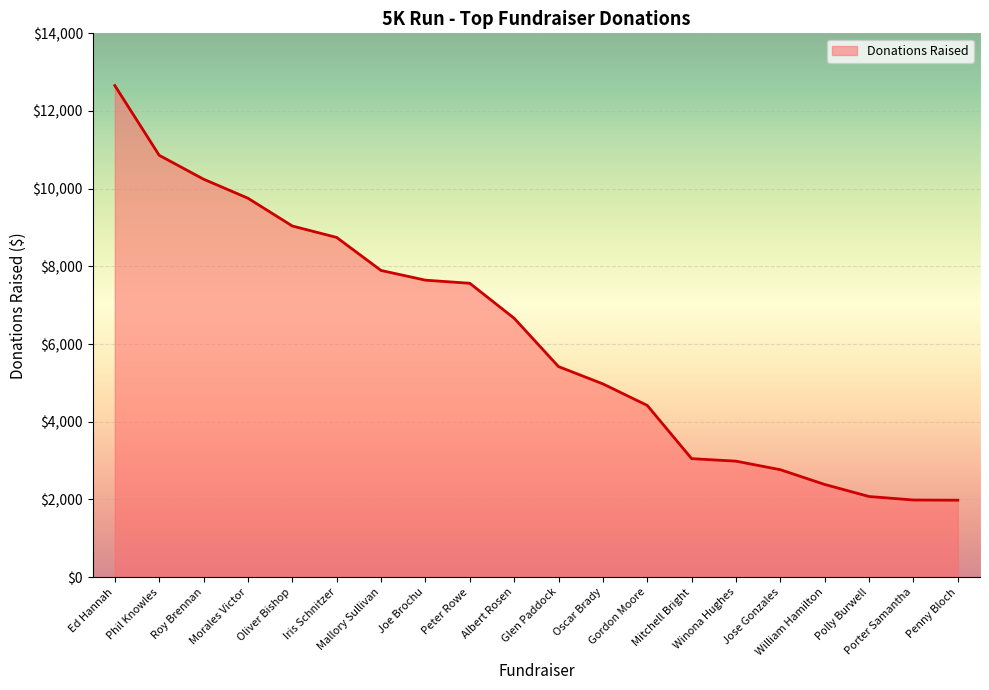

The value at Mallory Sullivan is 7895. True or false?

True